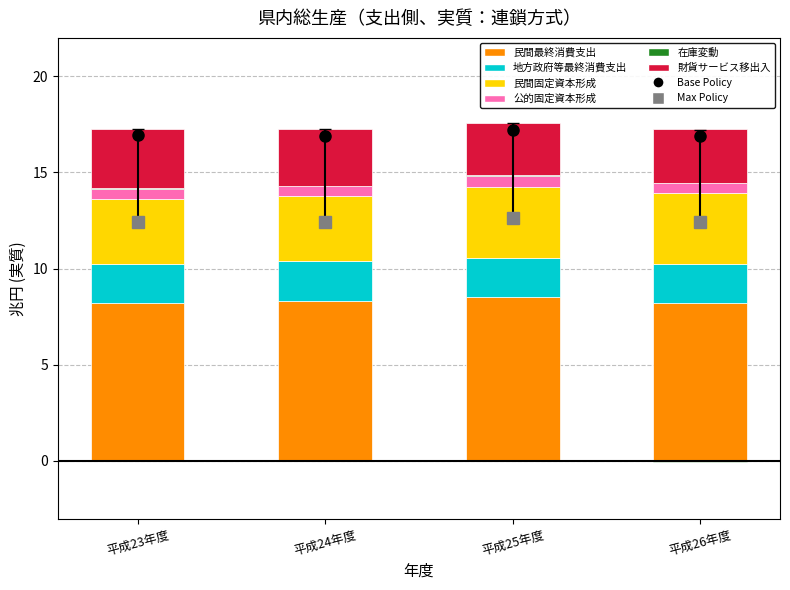

Reading left to right, extract all data points from this chart.

民間最終消費支出: 平成23年度=8.2	平成24年度=8.3	平成25年度=8.5	平成26年度=8.2
地方政府等最終消費支出: 平成23年度=2.0	平成24年度=2.0	平成25年度=2.0	平成26年度=2.0
民間固定資本形成: 平成23年度=3.4	平成24年度=3.4	平成25年度=3.7	平成26年度=3.7
公的固定資本形成: 平成23年度=0.5	平成24年度=0.5	平成25年度=0.6	平成26年度=0.5
在庫変動: 平成23年度=0.1	平成24年度=0.0	平成25年度=0.0	平成26年度=0.0
財貨サービス移出入: 平成23年度=3.1	平成24年度=2.9	平成25年度=2.7	平成26年度=2.8